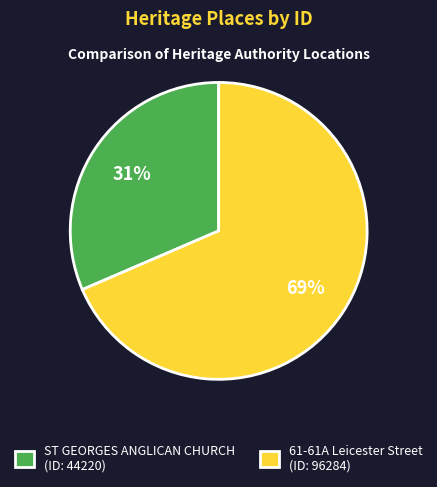

To the nearest percent, what is the combined percentage of 61-61A Leicester Street (ID: 96284) and ST GEORGES ANGLICAN CHURCH (ID: 44220)?

100%